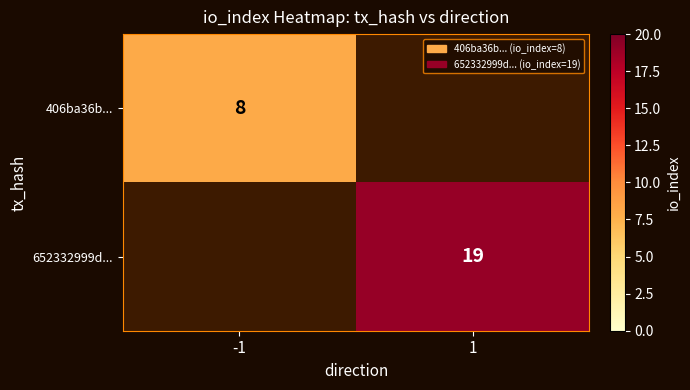

Is the value of 652332999d... at 1 greater than the value of 406ba36b... at -1?

Yes